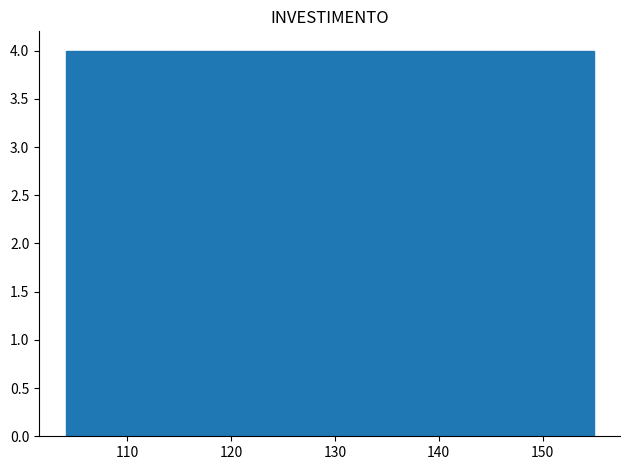

What is the height of the bar covering 140 to 145 on the x-axis? Neither the bar edges nor the heights are printed on the chart, so give them approximately, as read against the axes.

4